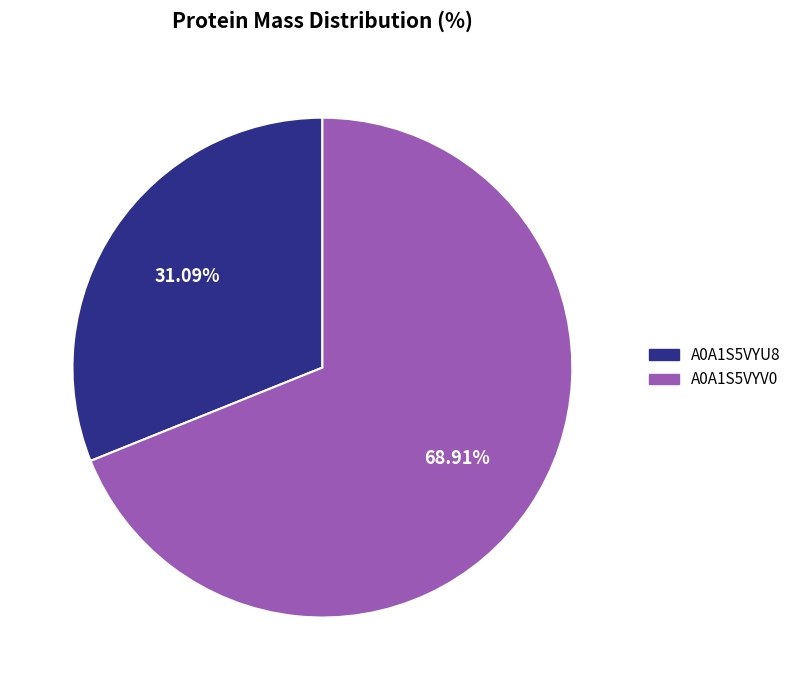

What portion of the pie excludes A0A1S5VYV0?

31.1%